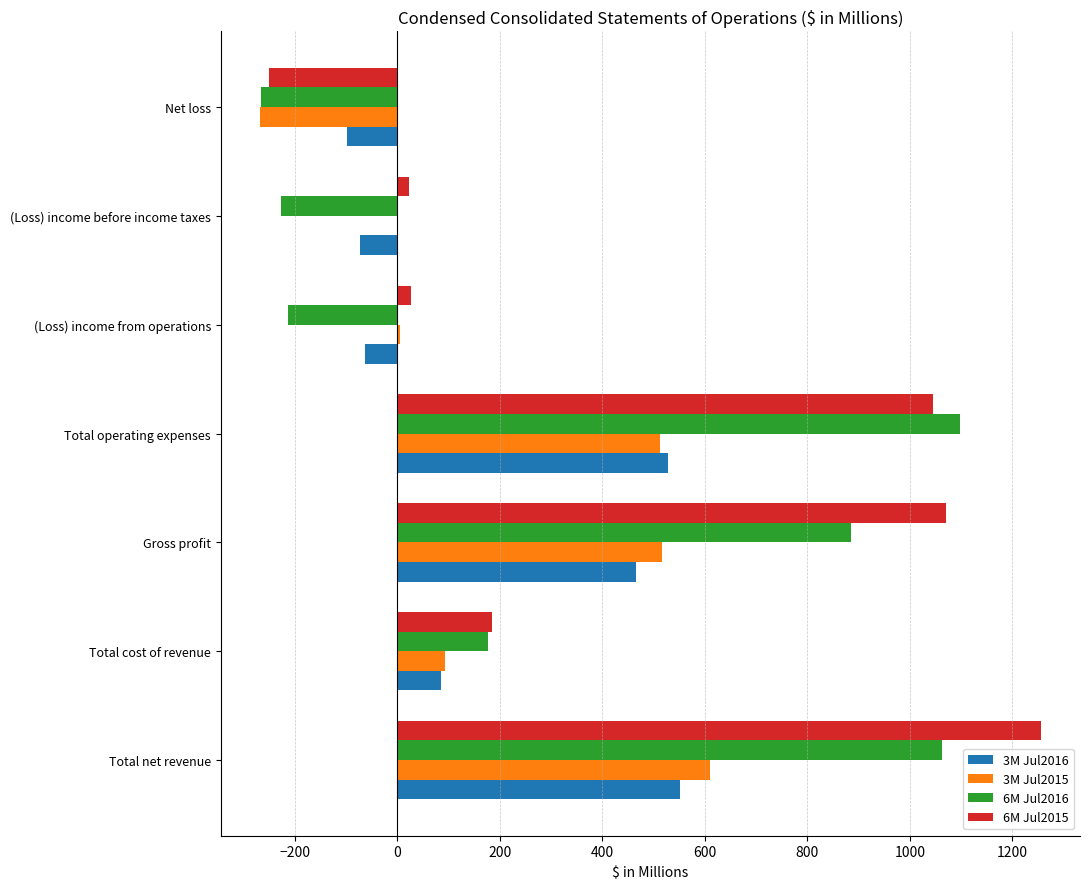

How many data points does each series have?

7